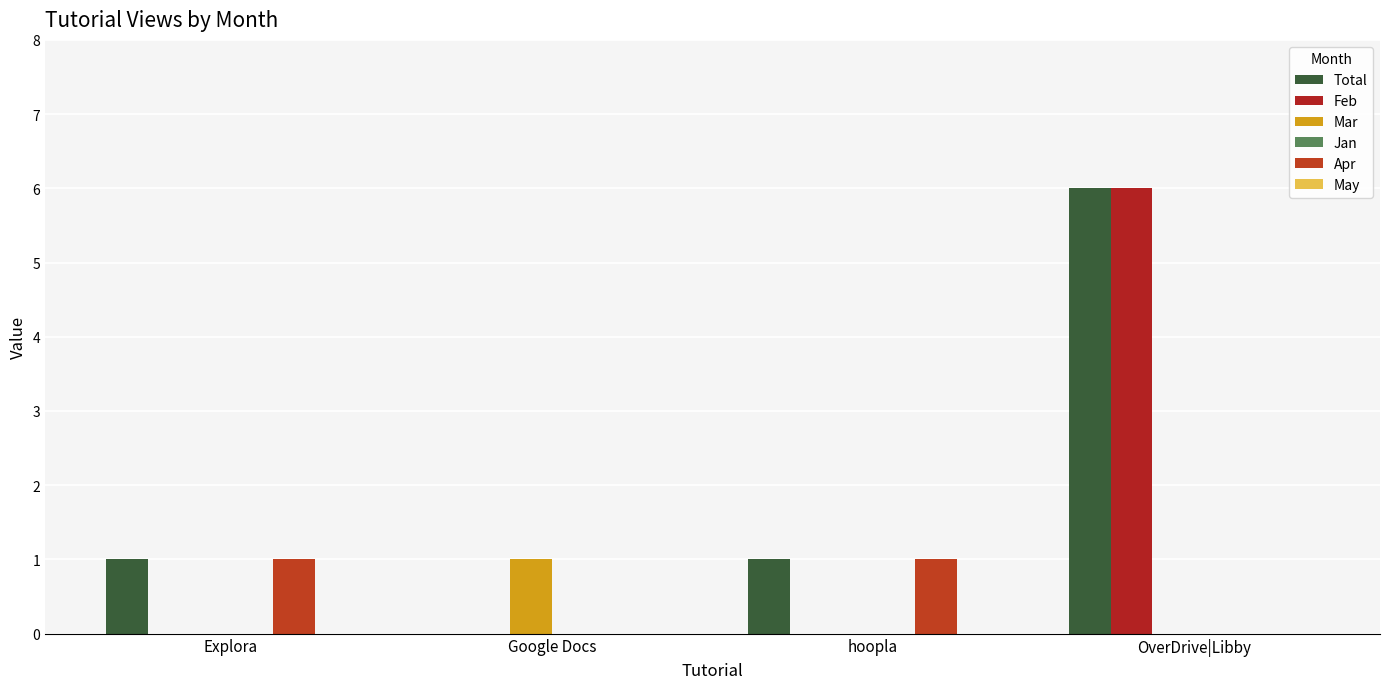

Reading right to left, transcribe all the data shown in this chart.

Total: 6	1	0	1
Feb: 6	0	0	0
Mar: 0	0	1	0
Jan: 0	0	0	0
Apr: 0	1	0	1
May: 0	0	0	0